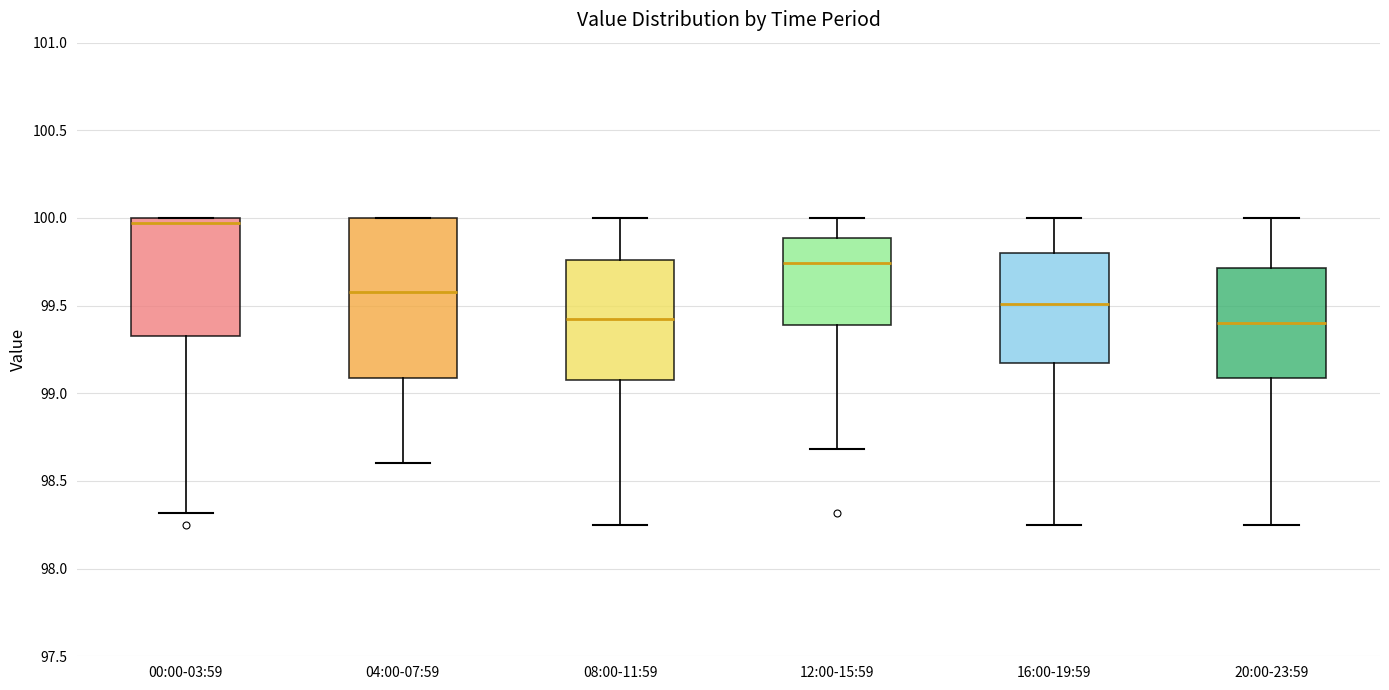

Where is the upper edge of the box for 12:00-15:59 on the y-axis? The values are not printed on the chart, so give them approximately, as read against the axis.

99.90